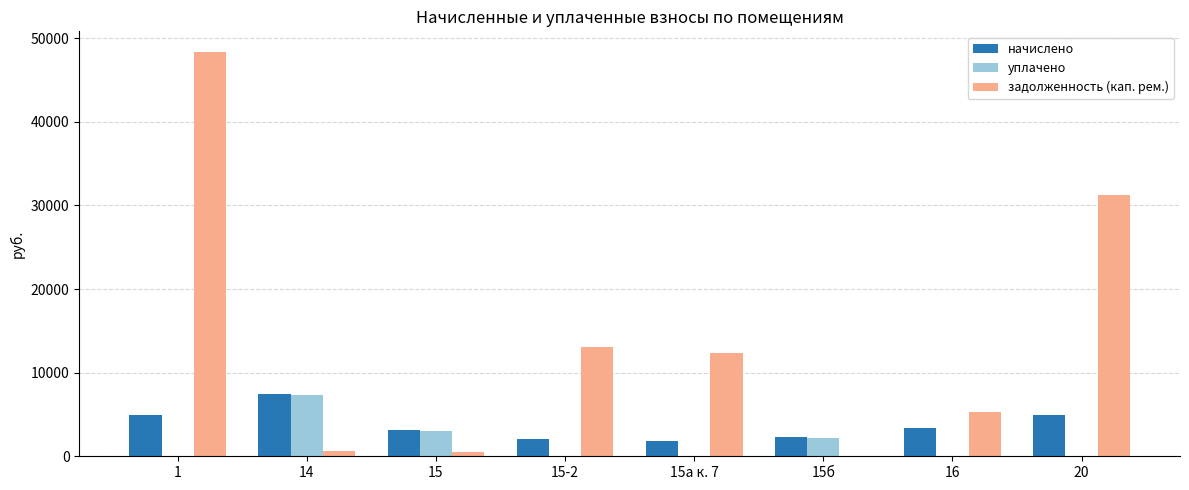

The value of уплачено at 15а к. 7 is 0.0. True or false?

True